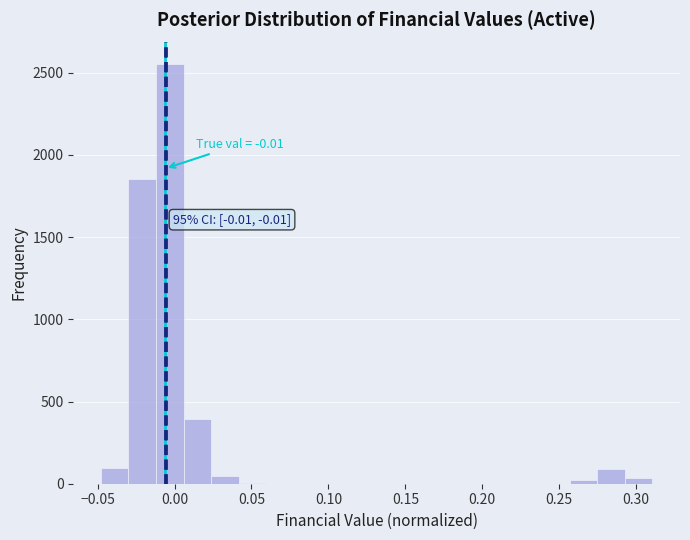

Around what value on the x-axis is the tallest bar? Give the approximate position of its centre, as read against the axis.

-0.005